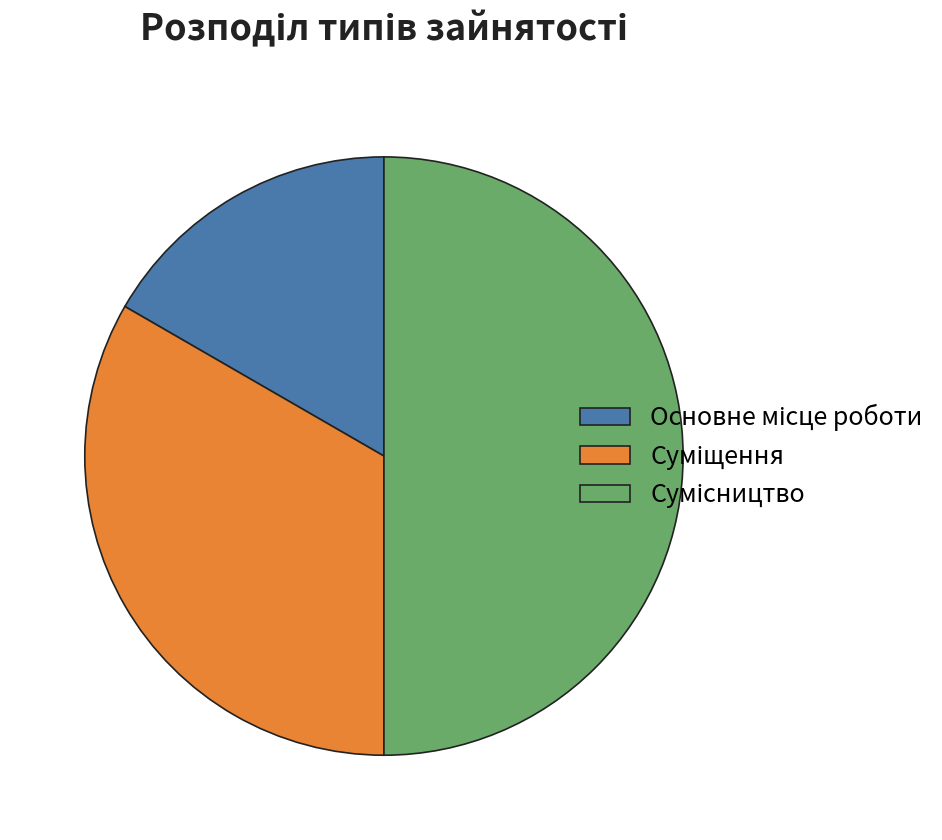

True or false: Суміщення accounts for 21% of the total.

False